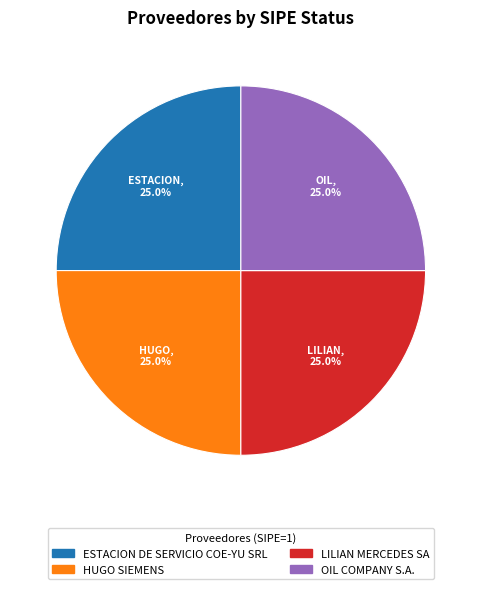

What is the ratio of the value at ESTACION DE SERVICIO COE-YU SRL to the value at OIL COMPANY S.A.?

1.0